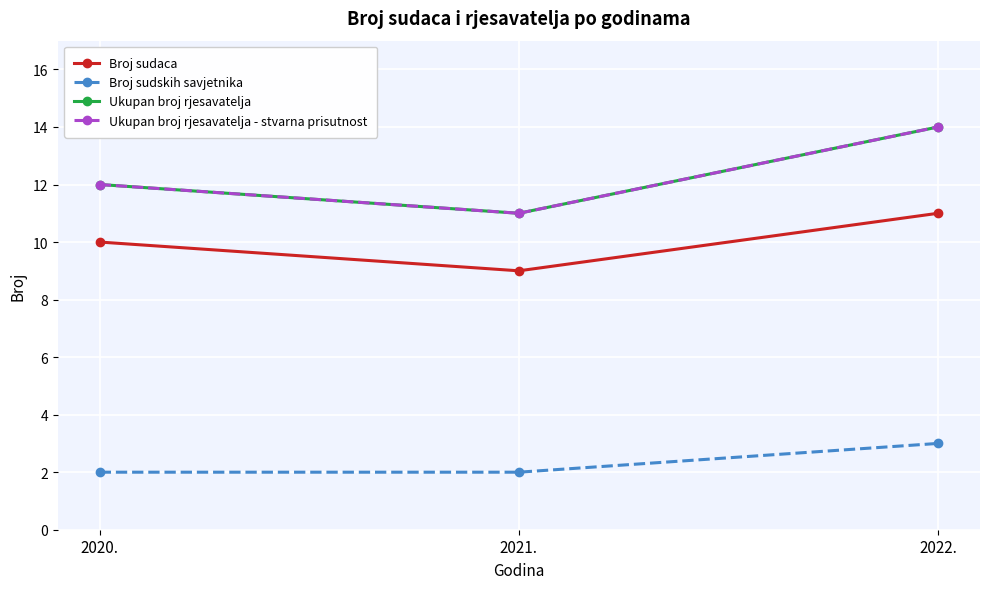

Count the Broj sudaca values in the range 9 to 11.

3